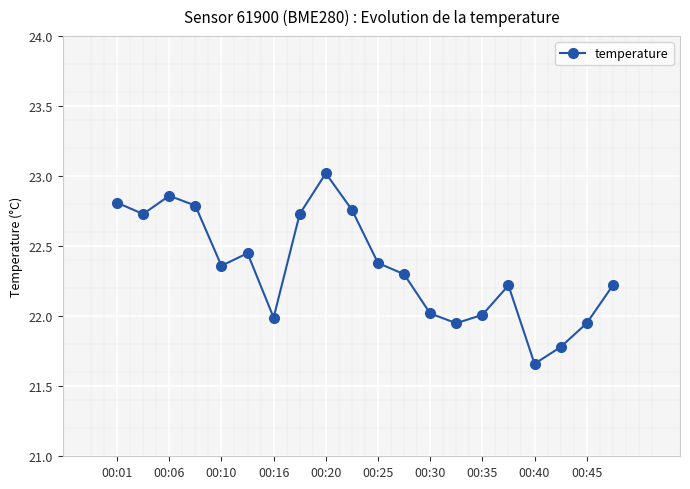

What is the average value?

22.3